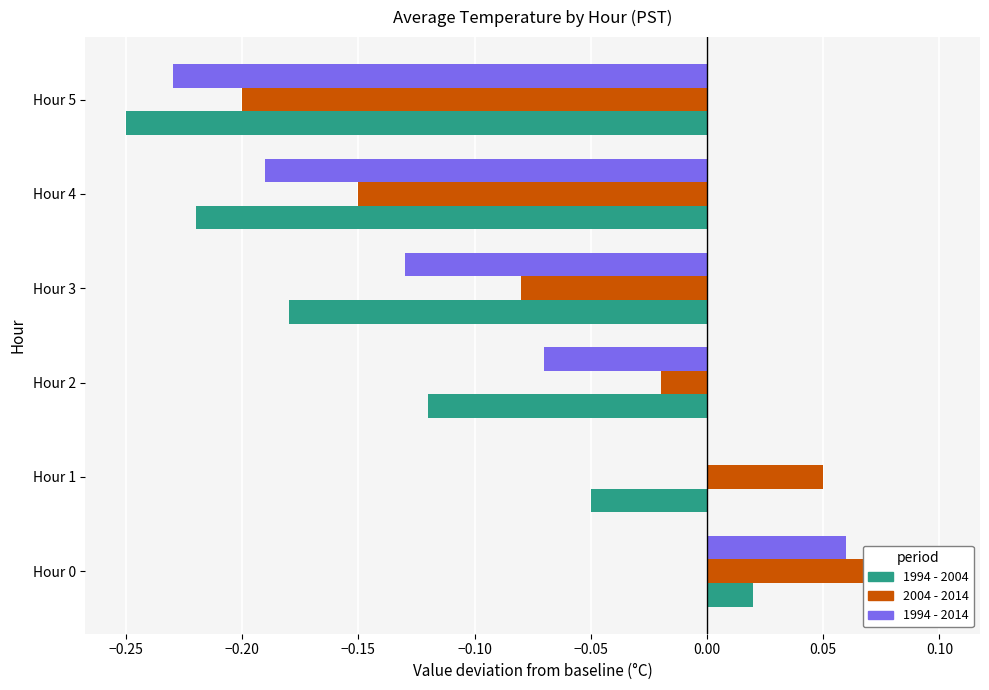

What is the sum of all 1994 - 2014 values?

-0.6